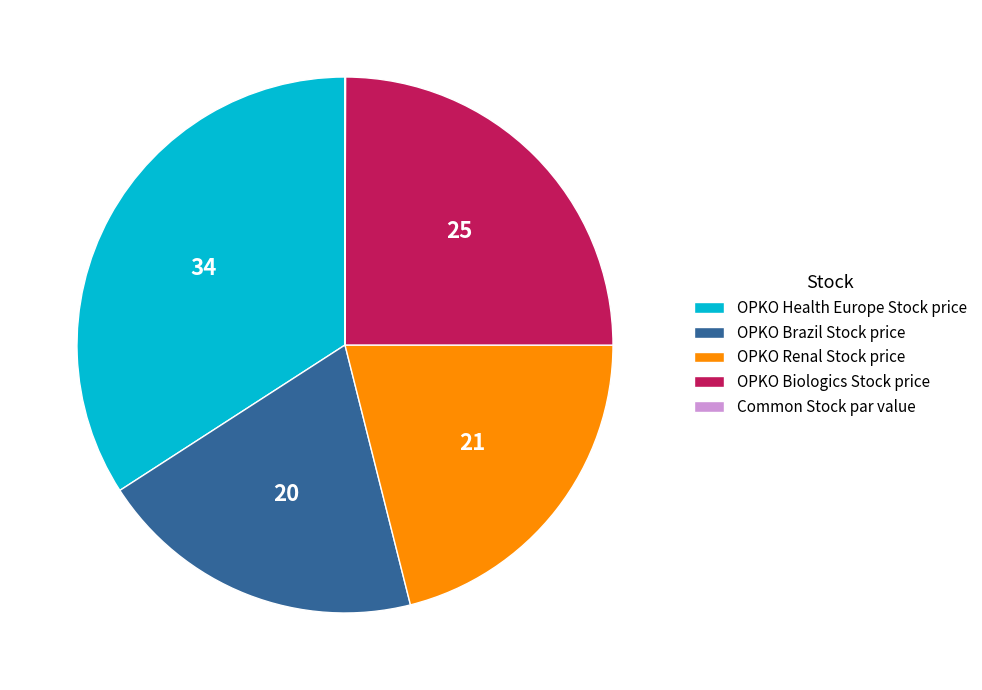

True or false: OPKO Health Europe Stock price accounts for 26% of the total.

False